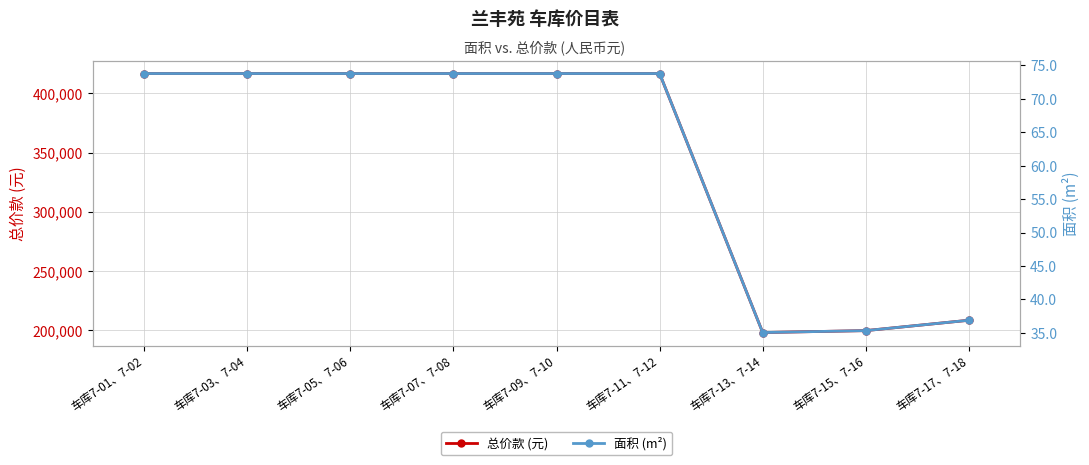

What is the difference between the maximum and minimum values in the 面积 (m²) series?

38.7